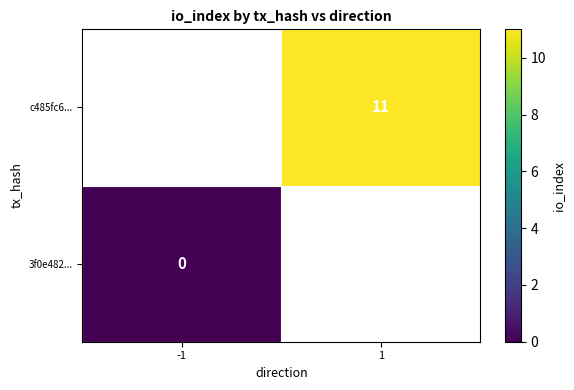

The value of c485fc6... at 1 is 18. True or false?

False